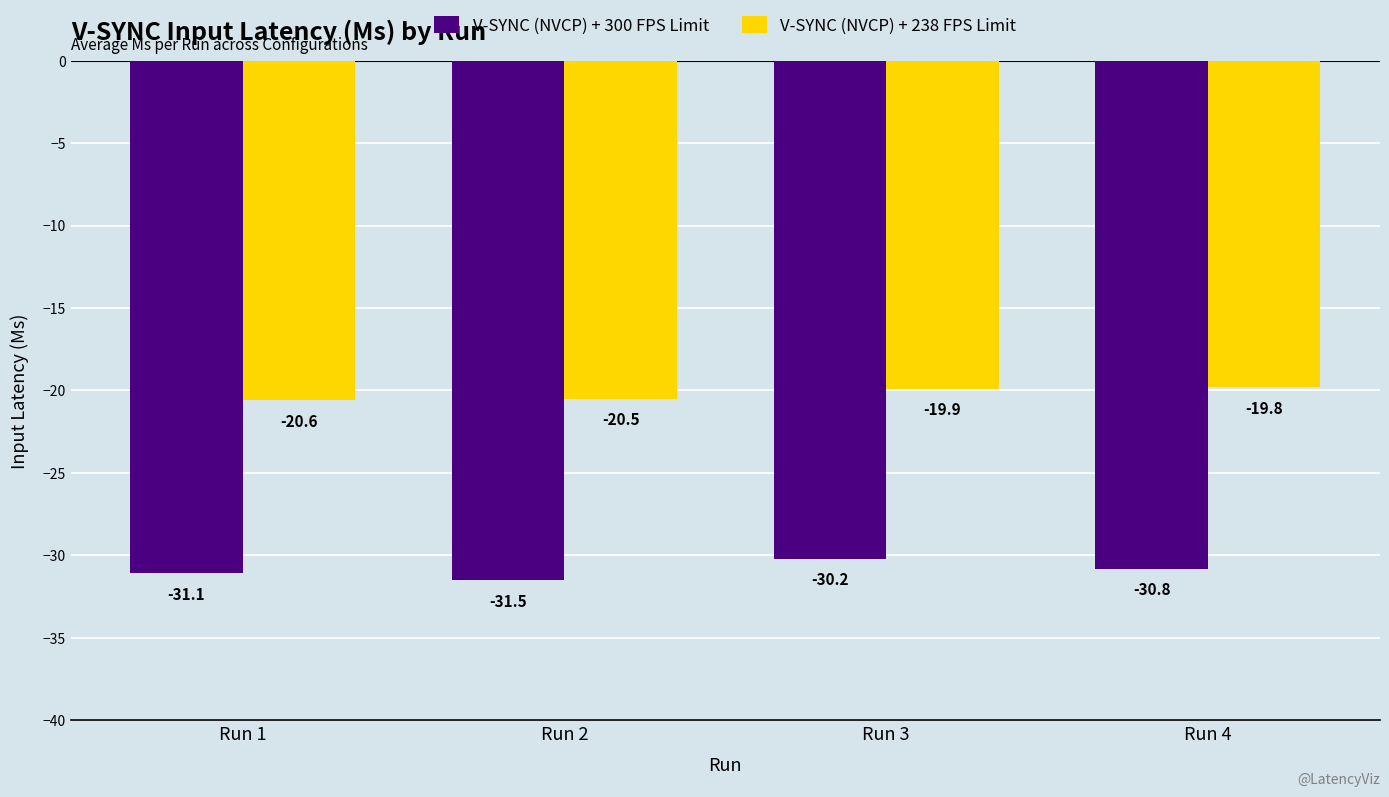

Reading left to right, list all the values displayed in this chart.

V-SYNC (NVCP) + 300 FPS Limit: Run 1=-31.1	Run 2=-31.5	Run 3=-30.2	Run 4=-30.8
V-SYNC (NVCP) + 238 FPS Limit: Run 1=-20.6	Run 2=-20.5	Run 3=-19.9	Run 4=-19.8